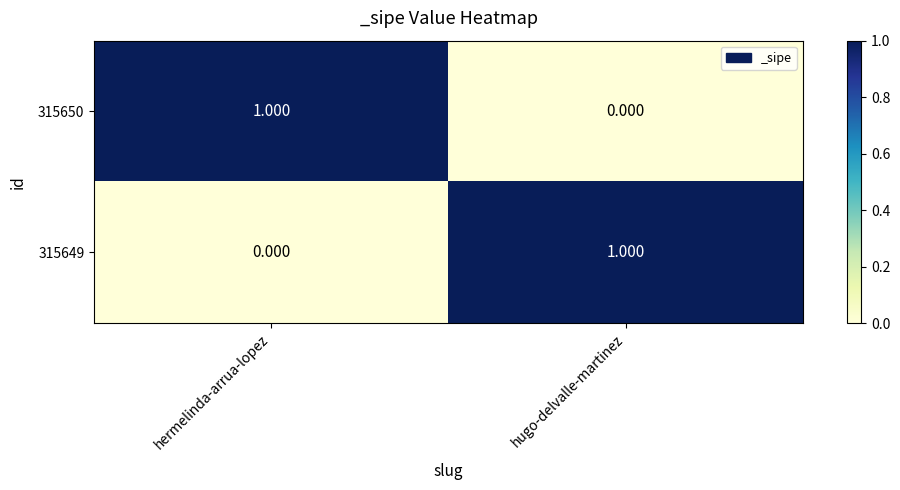

Which category has the highest value in the 315649 series?

hugo-delvalle-martinez